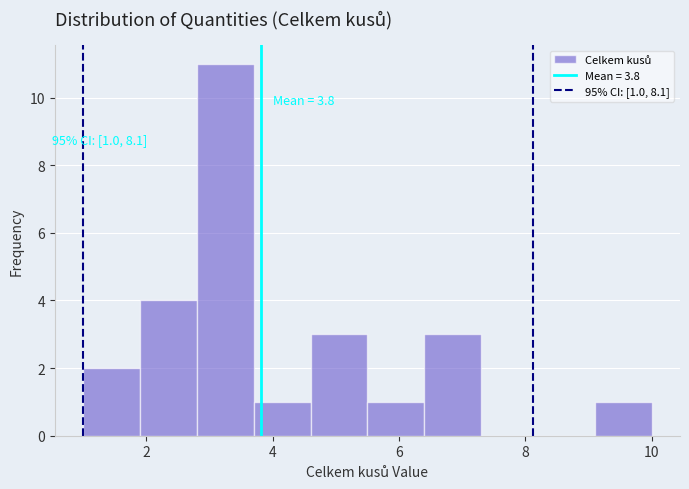

Which range on the x-axis has the tallest bar?

2.8 to 3.7